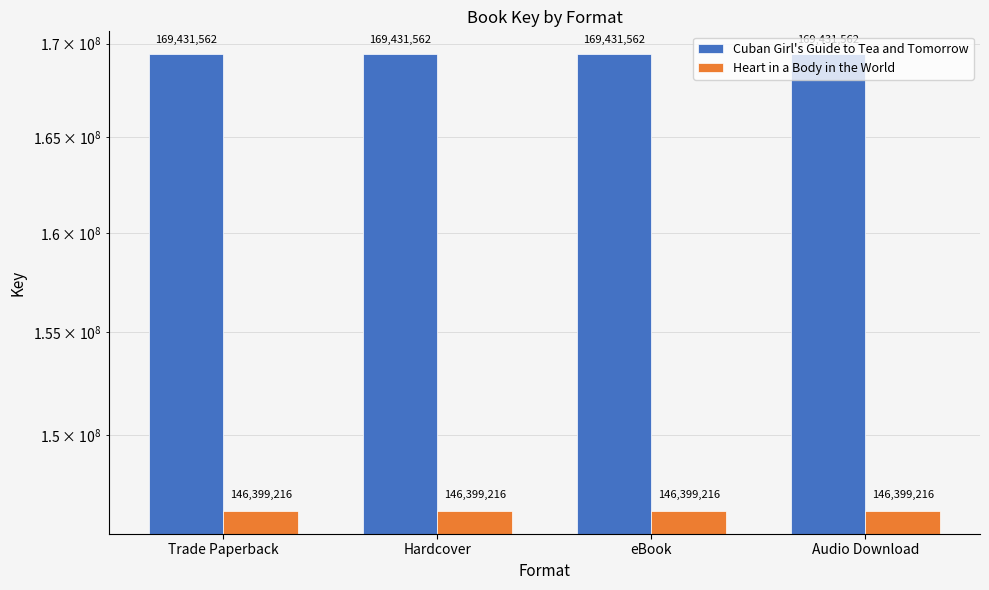

What is the spread (max minus min) of values at Hardcover?

23032346